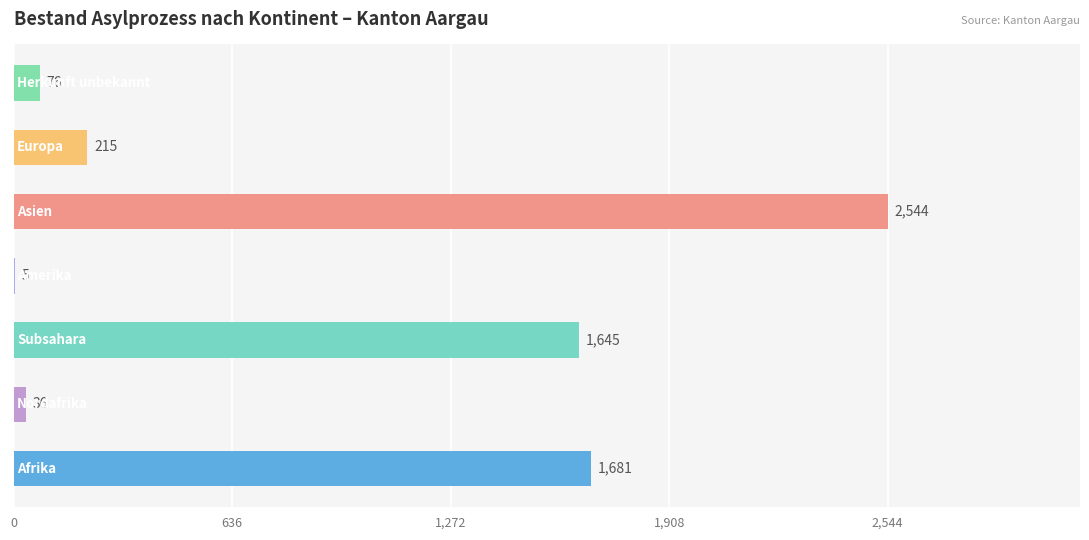

What is the maximum value shown in the chart?

2544